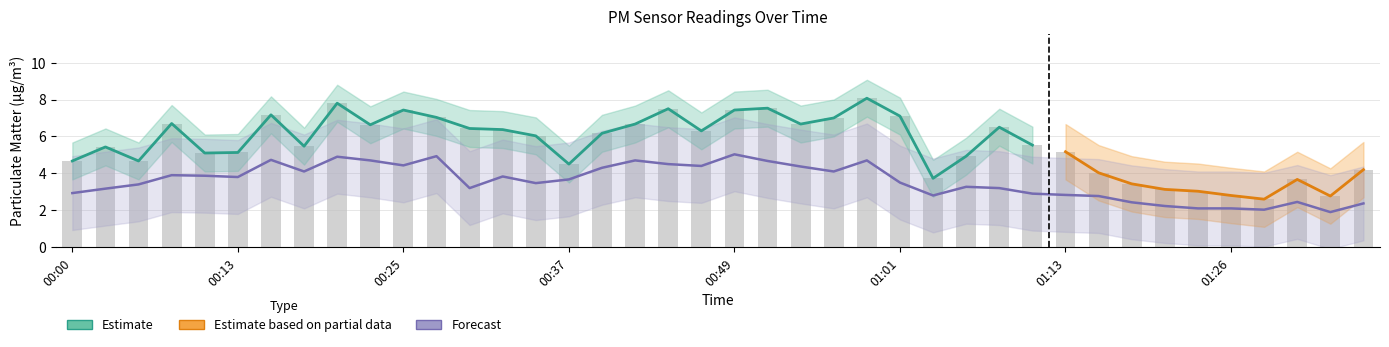

Which label corresponds to the largest value in the chart?

00:59